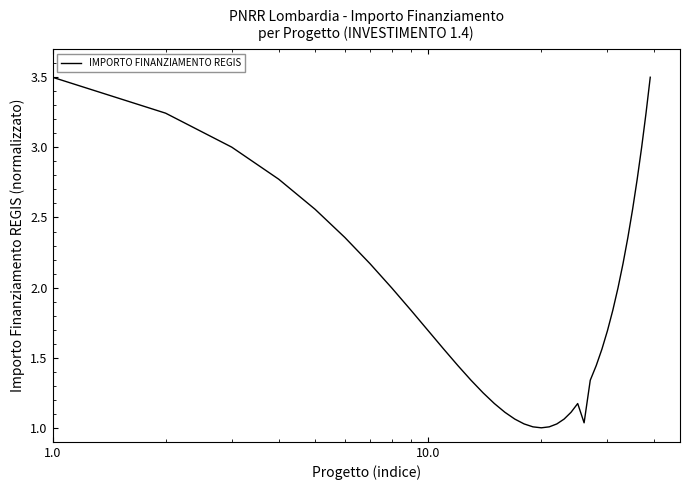

What is the maximum value shown in the chart?

3.5